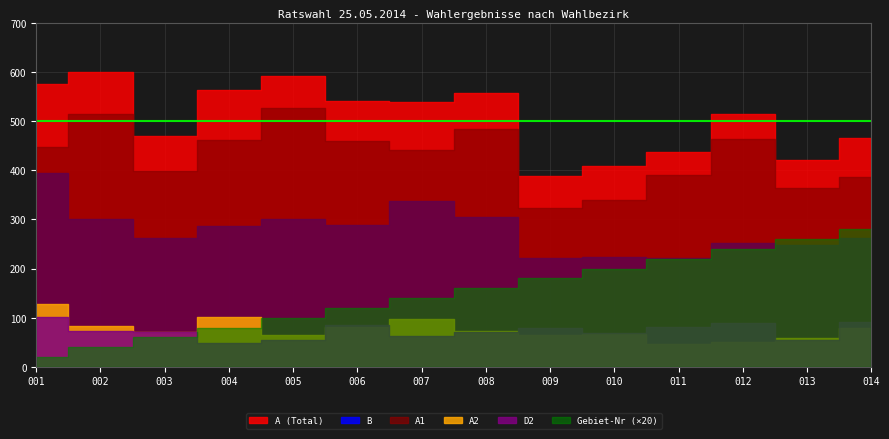

Reading left to right, extract all data points from this chart.

A1: 001=447	002=515	003=398	004=462	005=526	006=459	007=441	008=484	009=324	010=340	011=390	012=463	013=364	014=386
A2: 001=129	002=84	003=71	004=102	005=66	006=82	007=98	008=74	009=65	010=68	011=47	012=51	013=58	014=79
A: 001=576	002=599	003=469	004=564	005=592	006=541	007=539	008=558	009=389	010=408	011=437	012=514	013=422	014=465
B: 001=395	002=301	003=263	004=287	005=300	006=289	007=337	008=306	009=222	010=223	011=221	012=252	013=249	014=262
D2: 001=102	002=74	003=71	004=49	005=55	006=85	007=64	008=72	009=79	010=70	011=81	012=90	013=54	014=91
gebiet-nr: 001=1	002=2	003=3	004=4	005=5	006=6	007=7	008=8	009=9	010=10	011=11	012=12	013=13	014=14